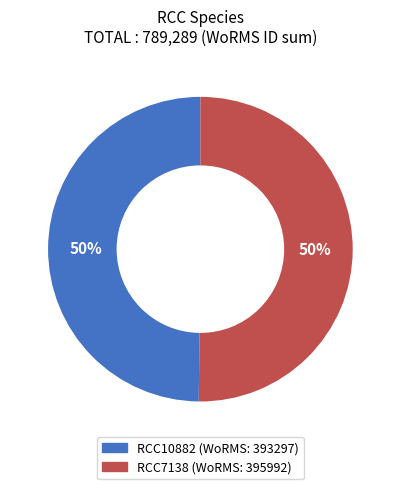

To the nearest percent, what is the combined percentage of RCC10882 and RCC7138?

100%